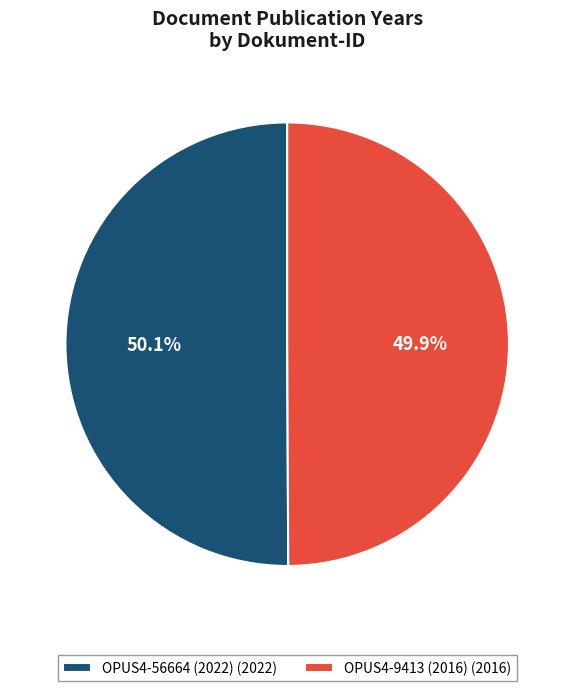

Approximately how many times larger is the value at OPUS4-56664 (2022) compared to OPUS4-9413 (2016)?

1.0